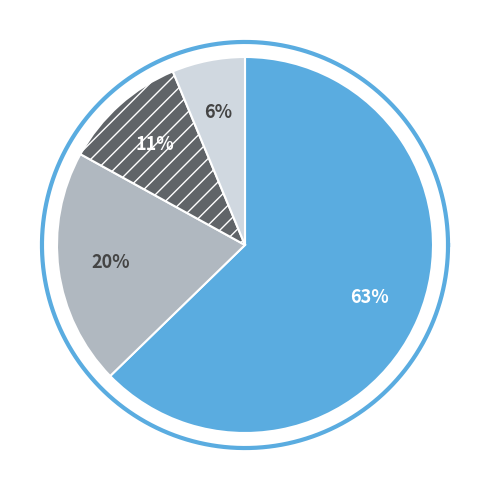

Does Egyptian Journal of Chemistry represent more than half of the total?

Yes